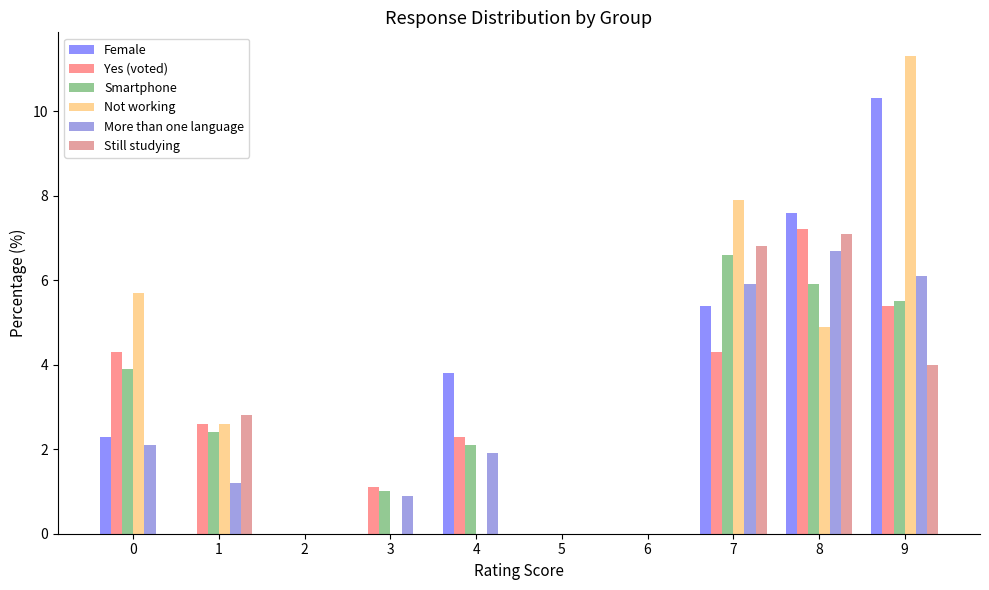

List the labels in order of Yes (voted) value, largest first.

8, 9, 0, 7, 1, 4, 3, 2, 5, 6